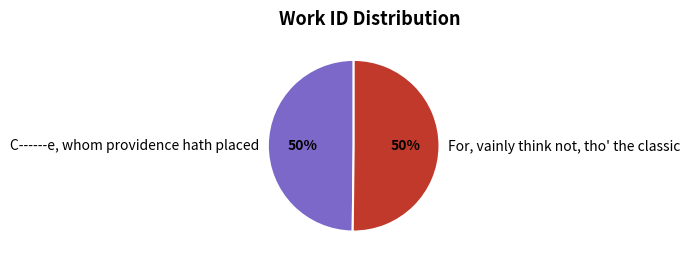

What percentage is the For, vainly think not, tho' the classic slice, to the nearest percent?

50%